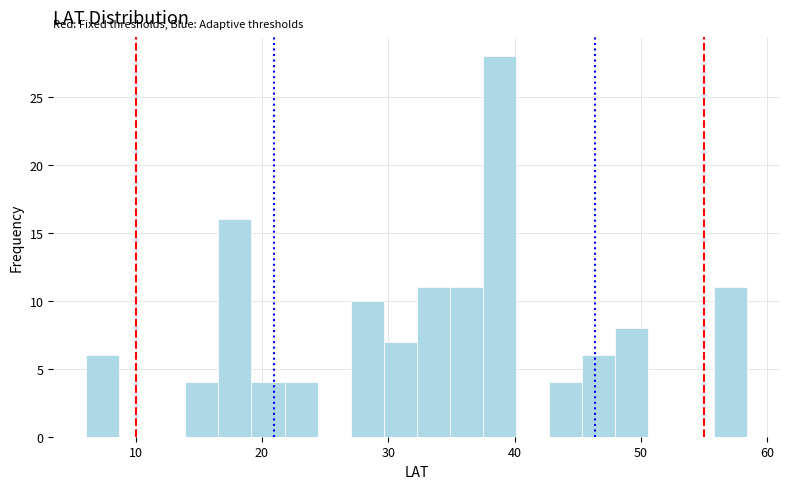

Read against the x-axis, roughly where is the centre of the tallest bar?

39